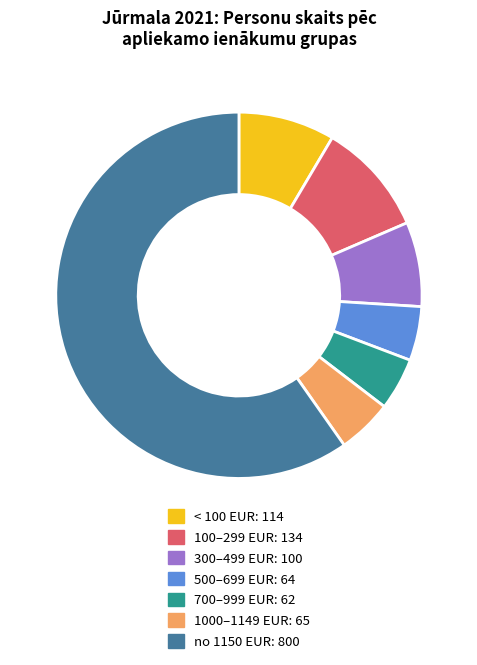

Is there a majority slice in this chart?

Yes